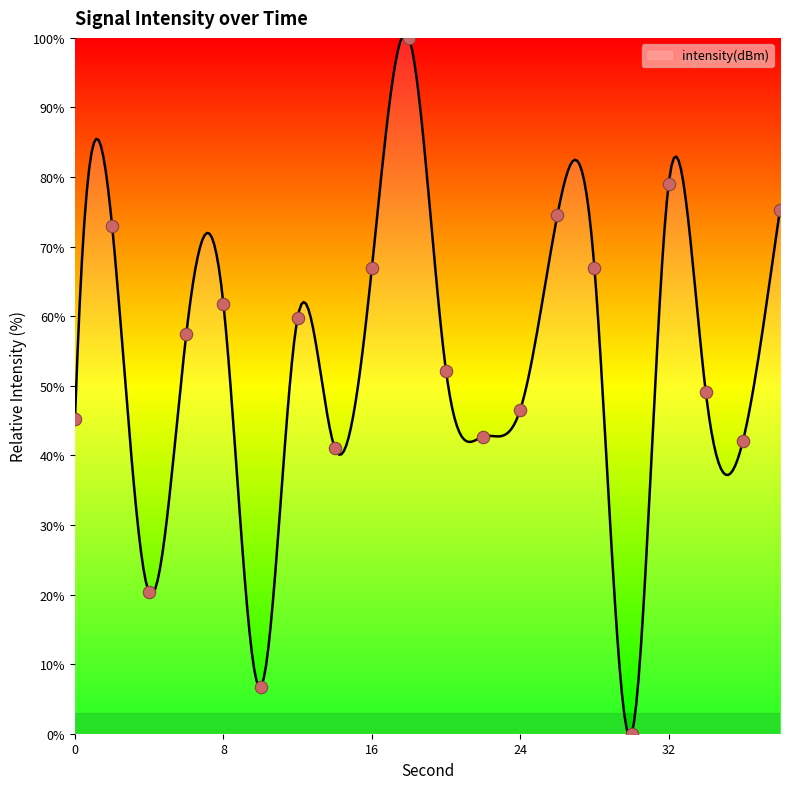

Approximately how many times larger is the value at 10 compared to 16?

0.1